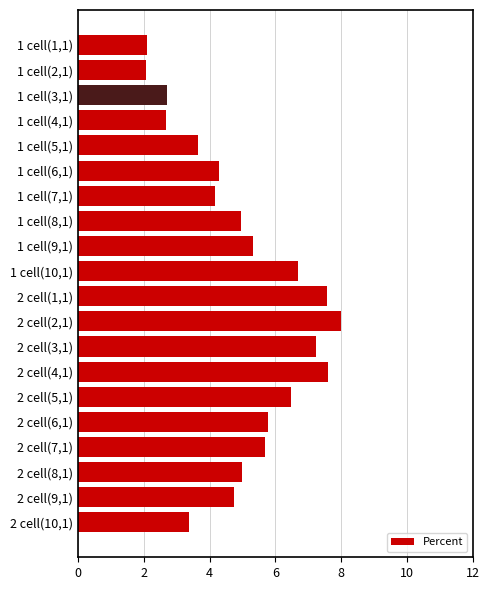

How many bars are there in total?

20